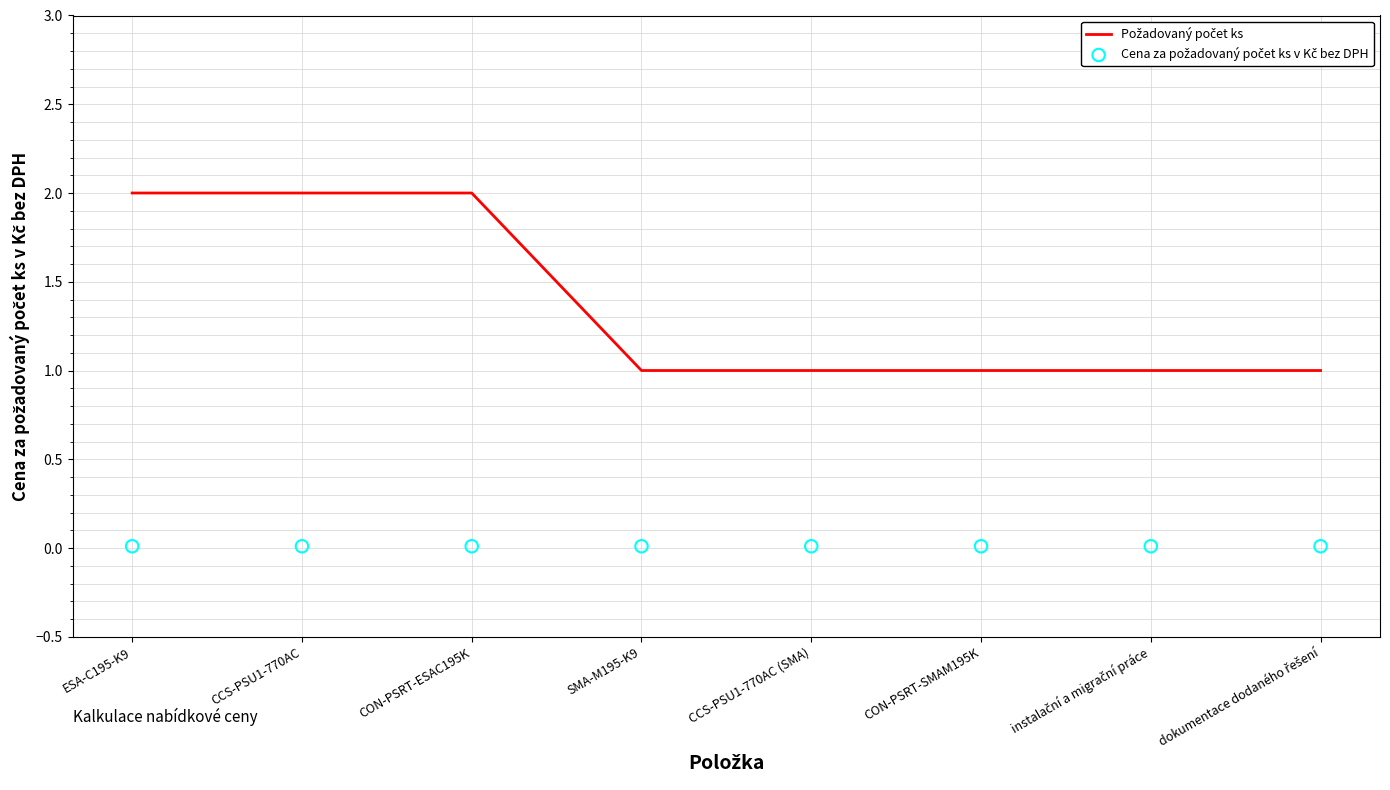

Which series contains the lowest Y value?

Cena za požadovaný počet ks v Kč bez DPH